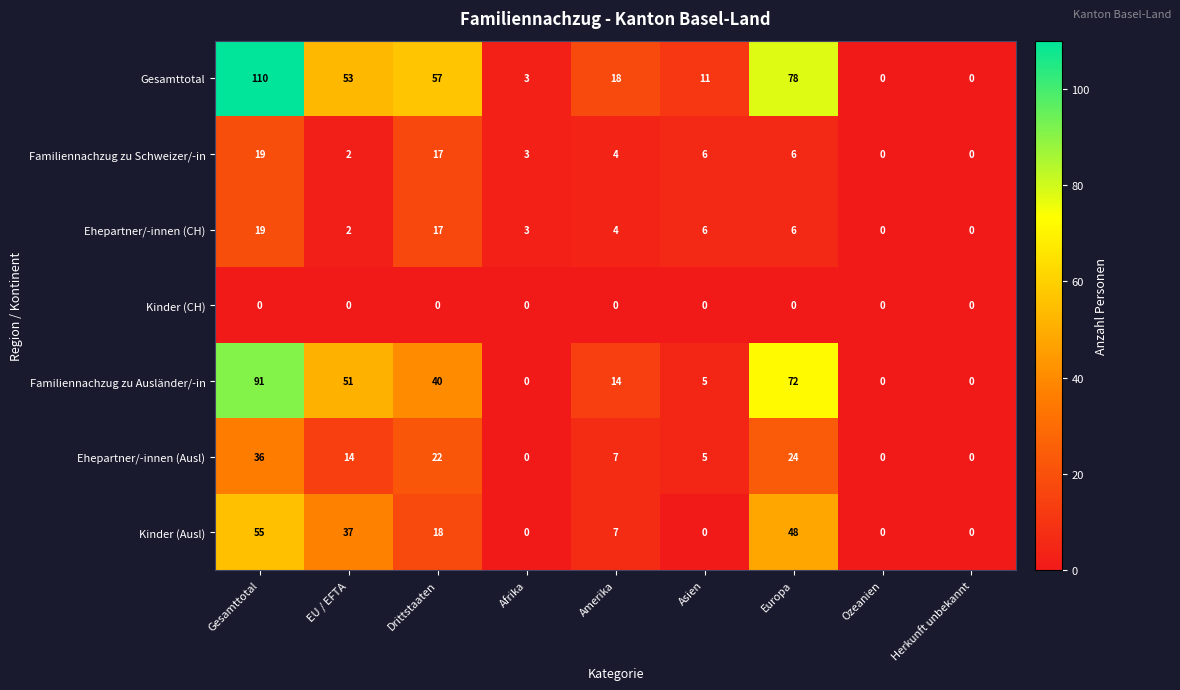

What is the sum of all Kinder (Ausl) values?

165